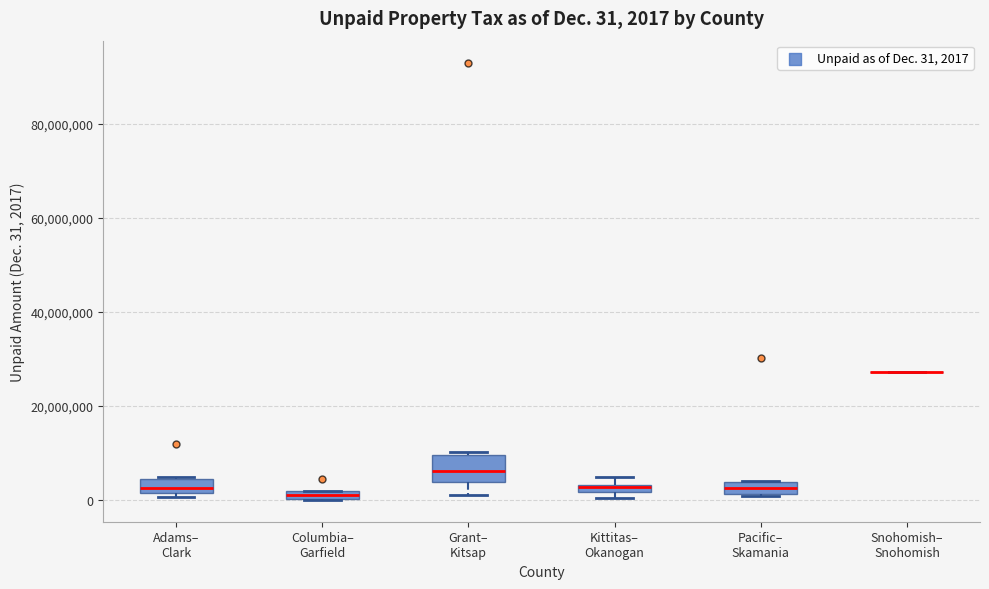

Which box is the tallest, from its lower edge to its upper edge?

Grant– Kitsap